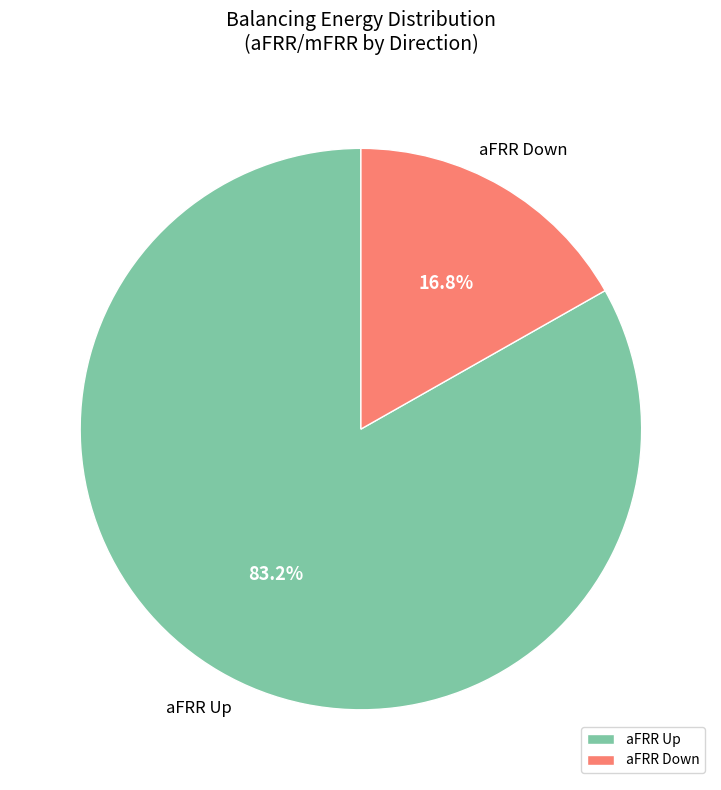

Which category has the biggest portion of the pie?

aFRR Up